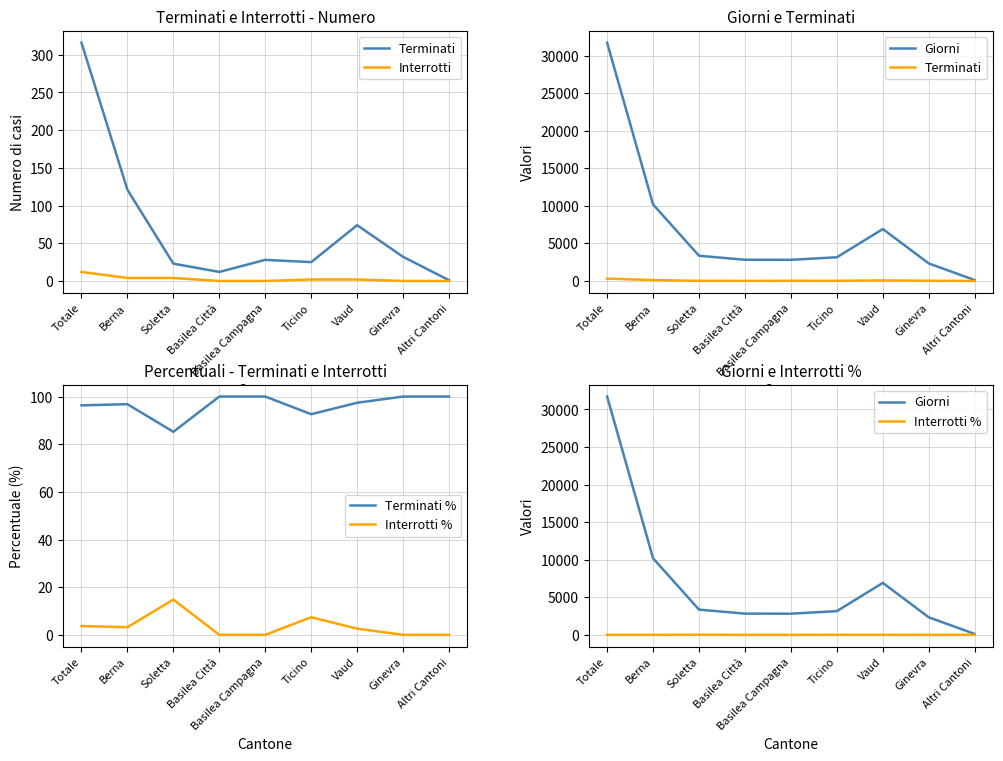

What is the average value of the Terminati % series?

96.5